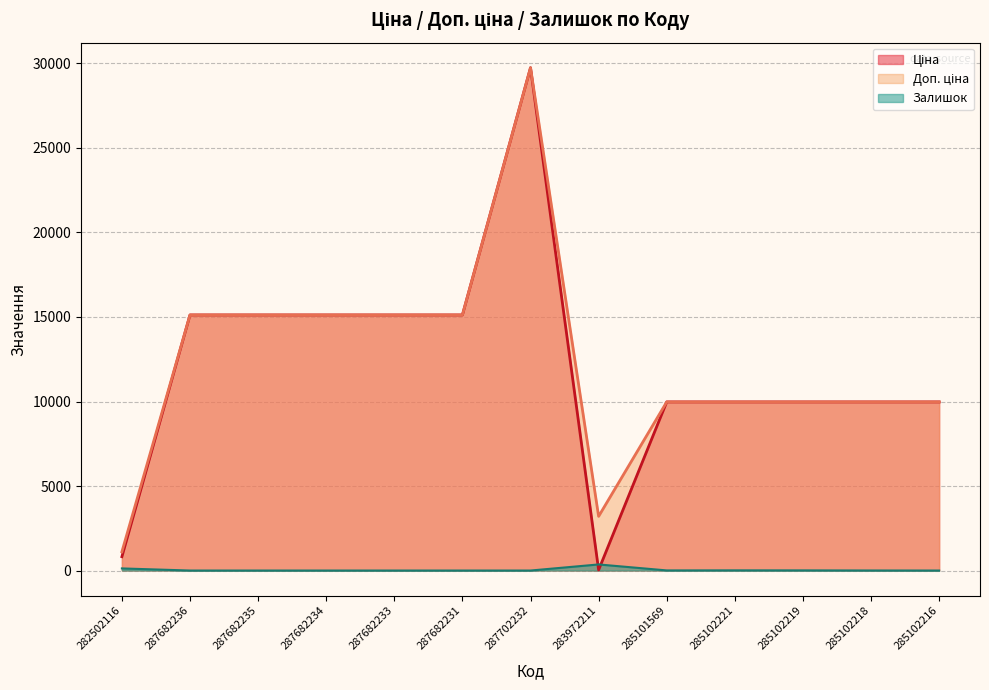

Where does the Доп. ціна series first go above 9974?

287682236